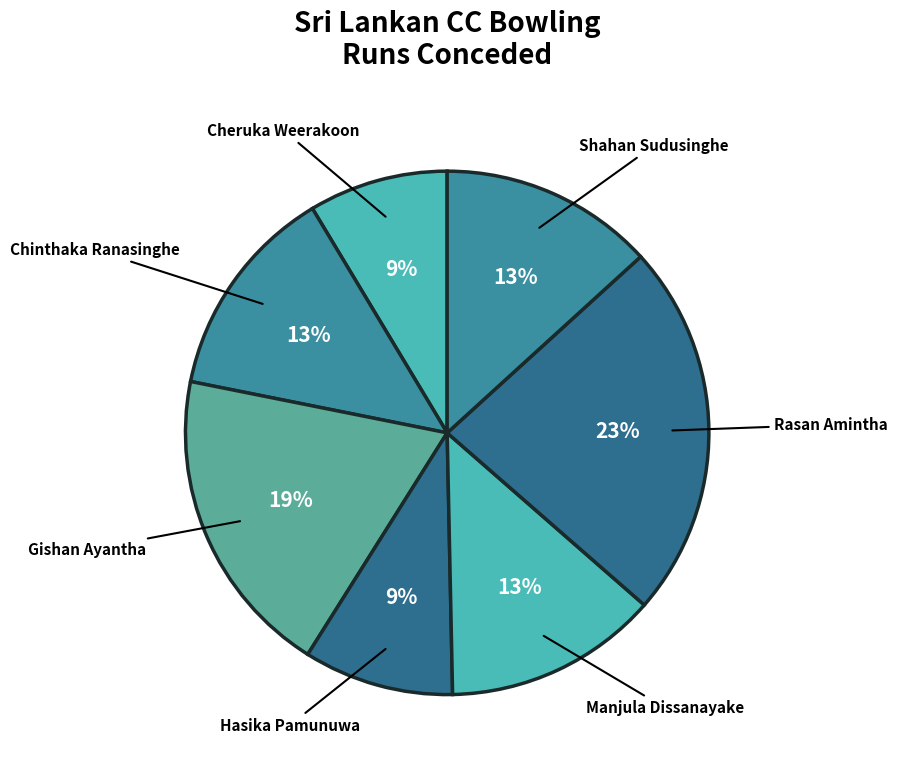

Is the sum of Chinthaka Ranasinghe and Hasika Pamunuwa greater than half?

No